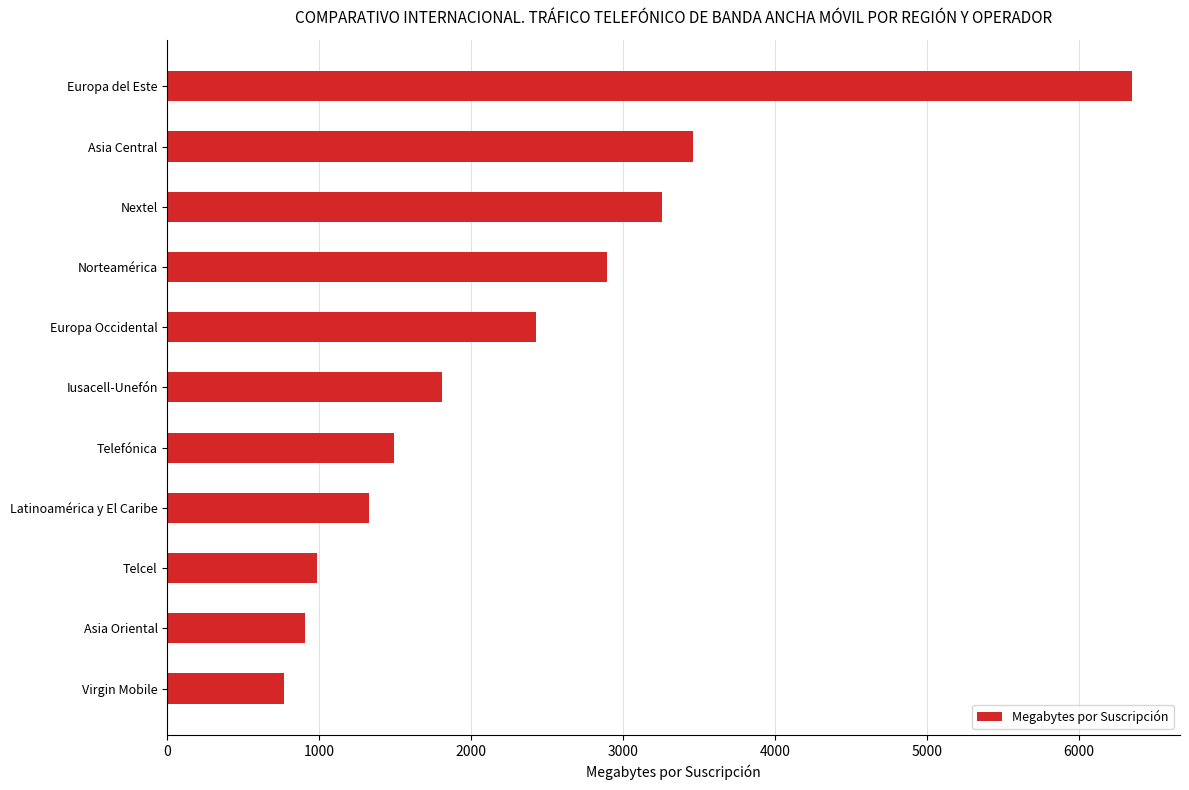

Reading bottom to top, transcribe all the data shown in this chart.

770	904	983	1330	1490	1807	2429	2894	3258	3459	6350